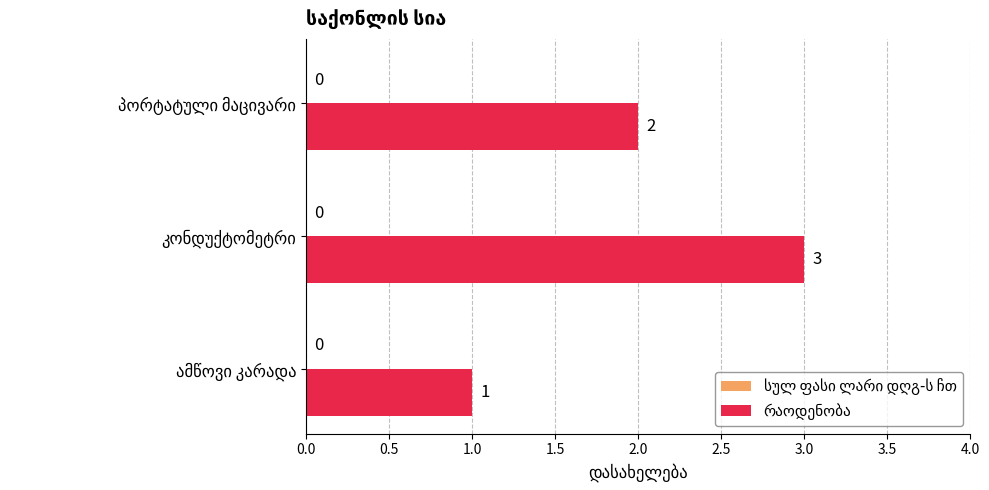

How many bars are there in total?

3